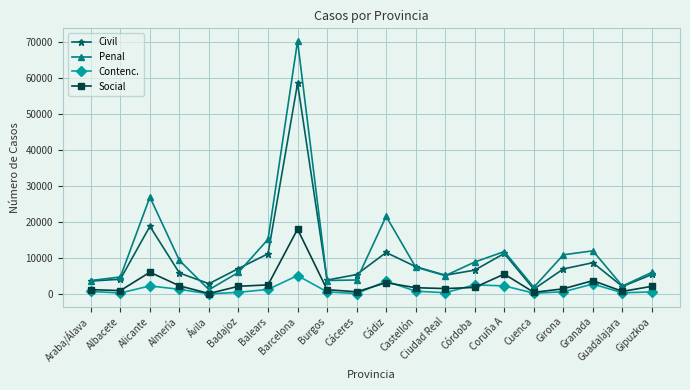

Between Ciudad Real and Guadalajara, which series saw the biggest shift?

Civil